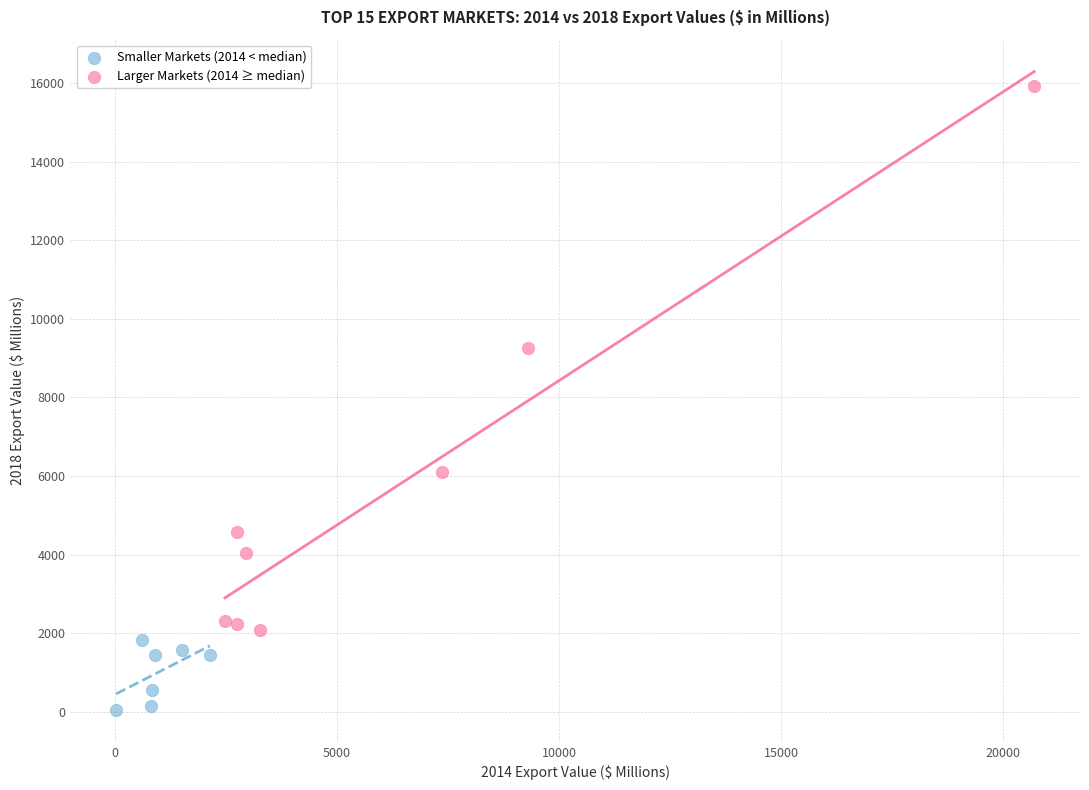

Which series contains the lowest Y value?

Smaller Markets (2014 < median)